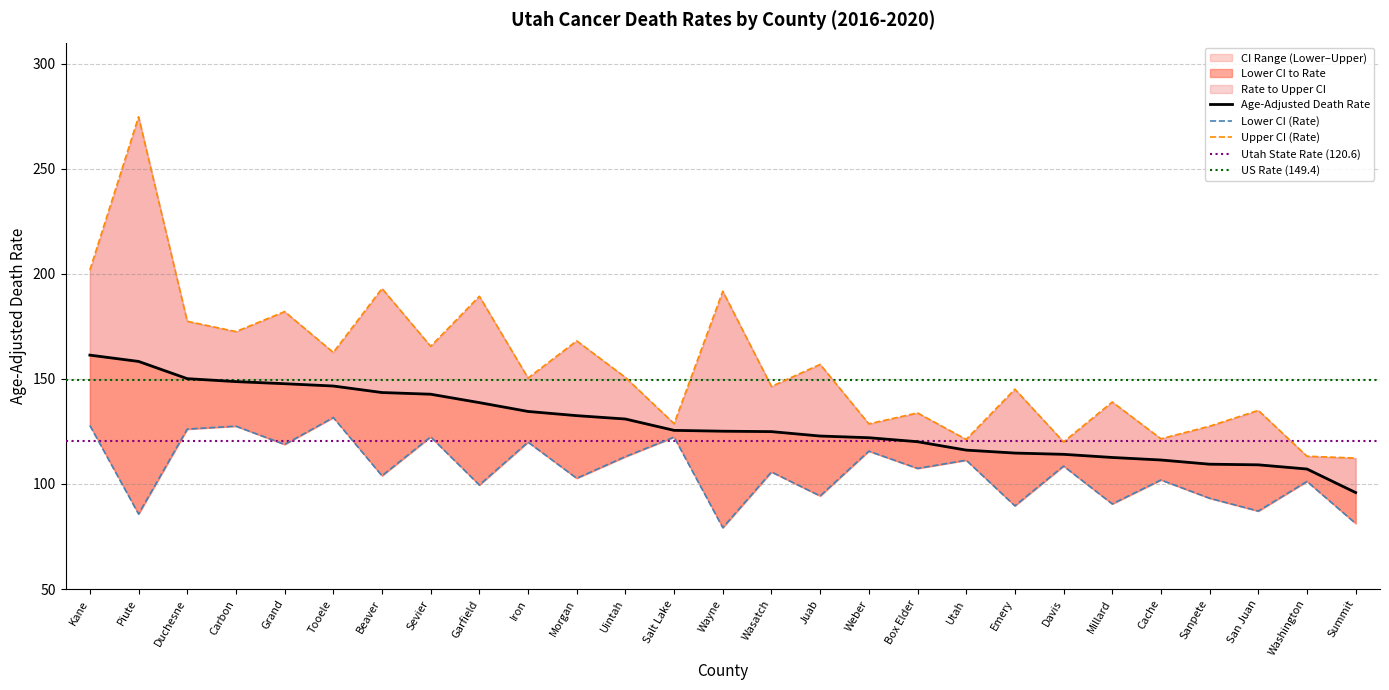

How many data points in Upper CI (Rate) are less than 150?

13